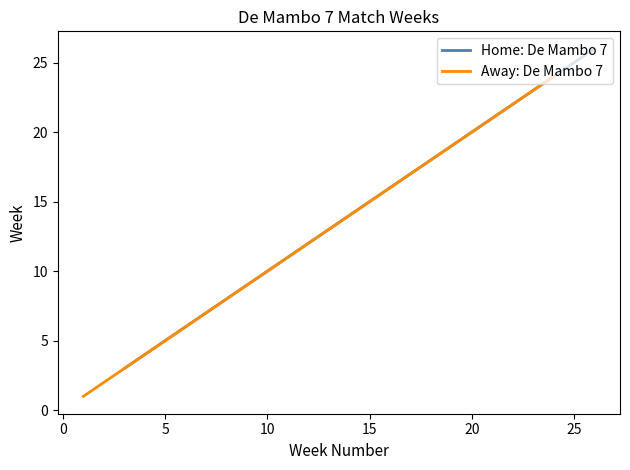

What is the highest value of the Home: De Mambo 7 series?

26